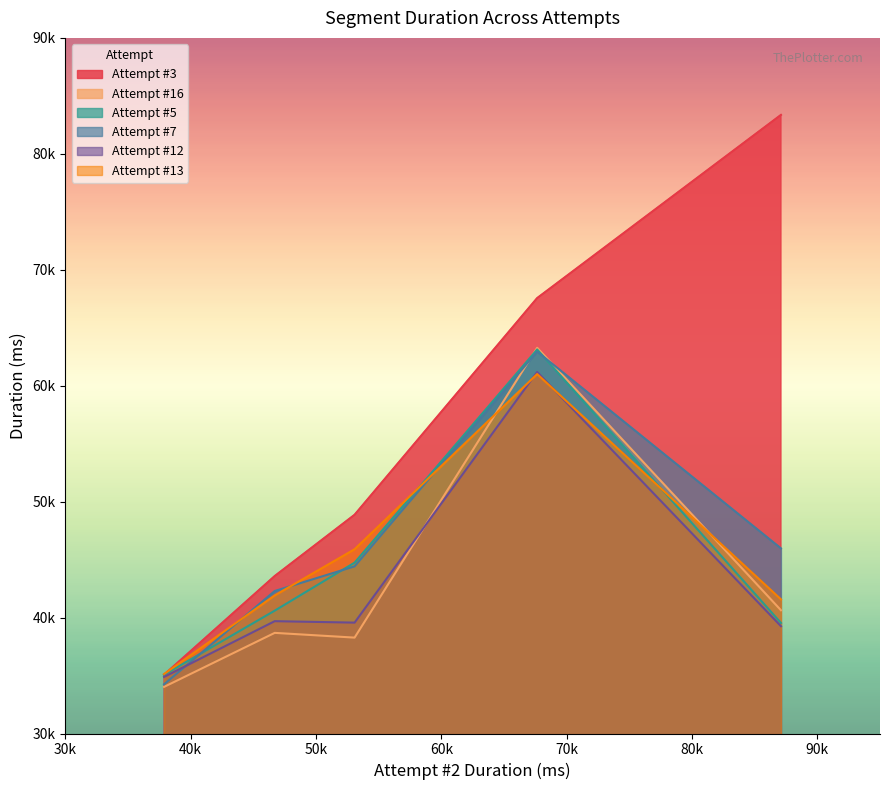

True or false: Attempt #7 has more than 1 points higher than both neighbors.

False